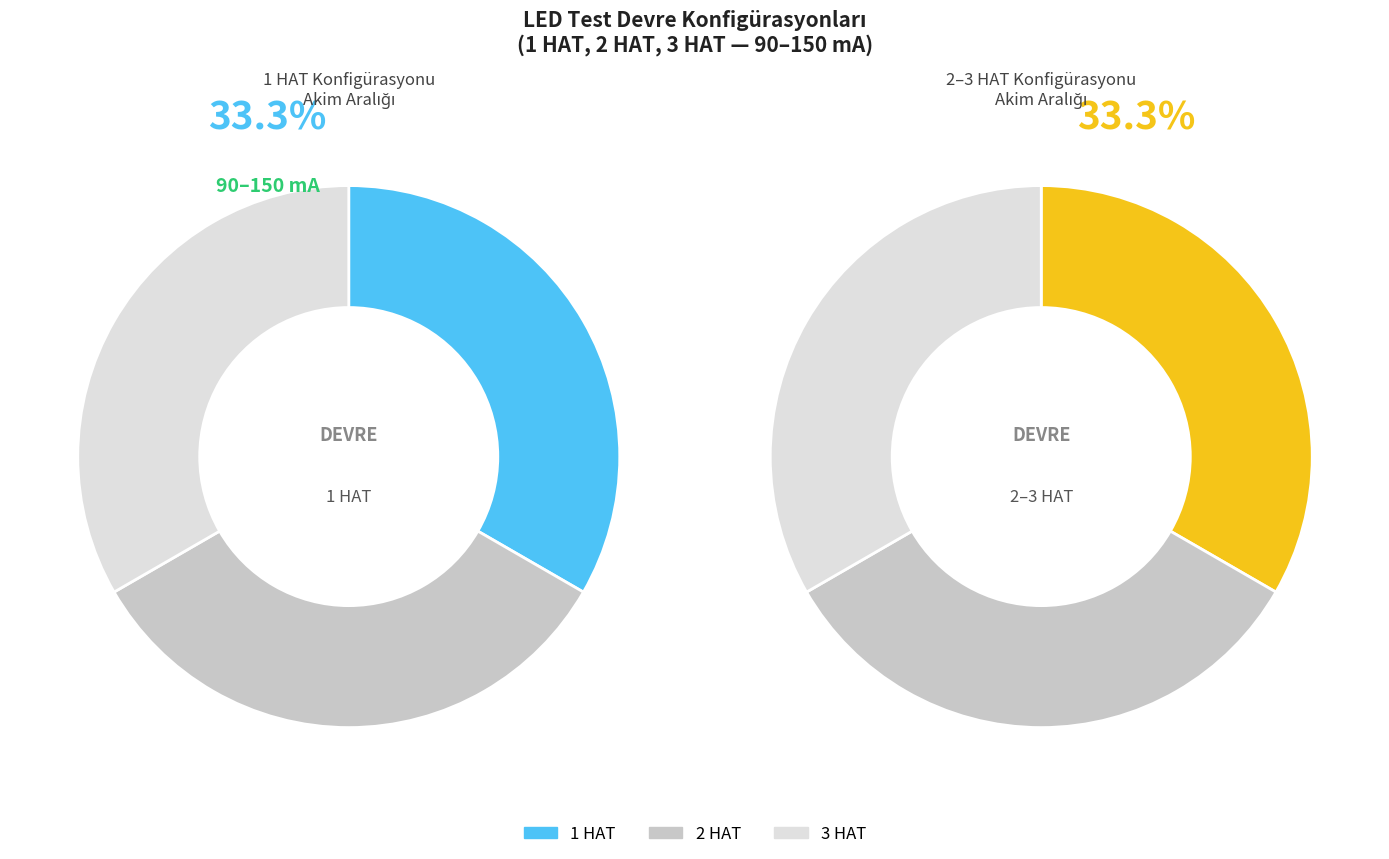

Is there a majority slice in this chart?

No